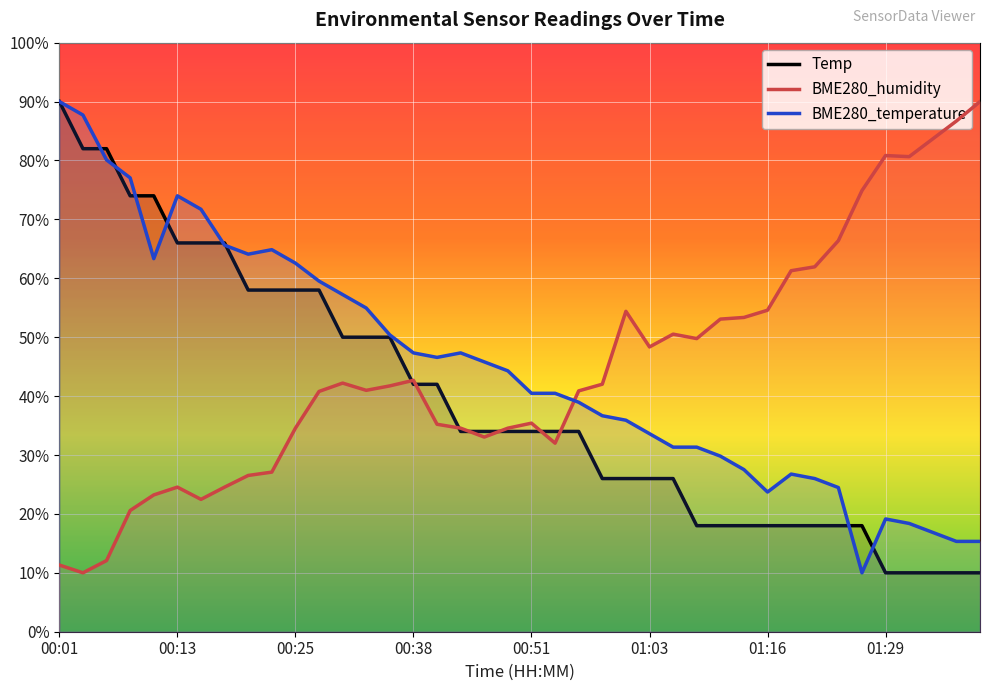

Does the chart display data point markers on the line(s)?

No